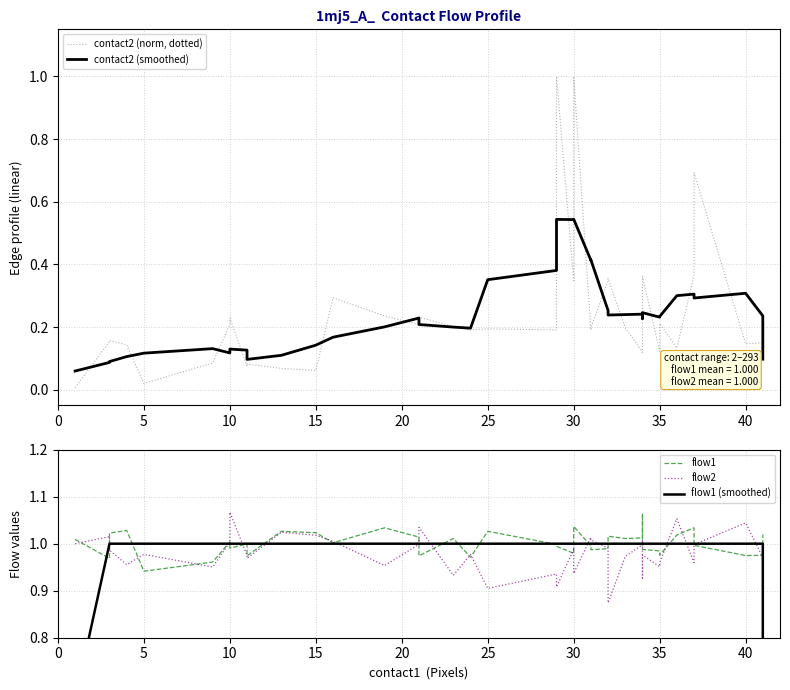

How many times do flow2 and flow1 cross each other?

20